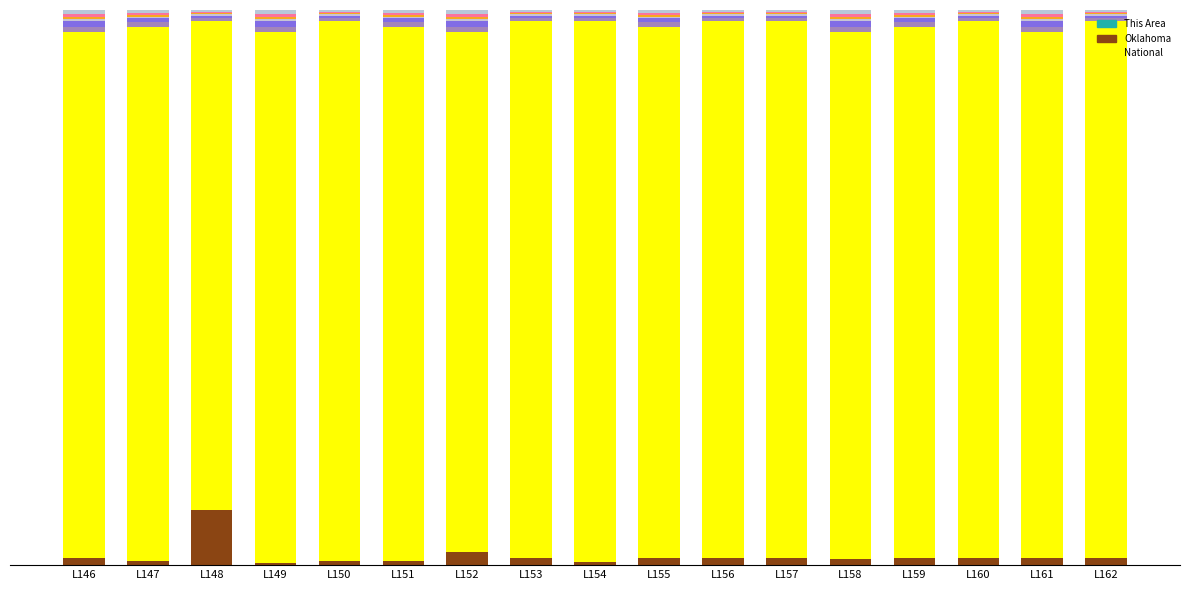

List the labels in order of National value, smallest first.

L148, L152, L153, L155, L156, L162, L161, L160, L159, L157, L146, L158, L150, L151, L147, L154, L149